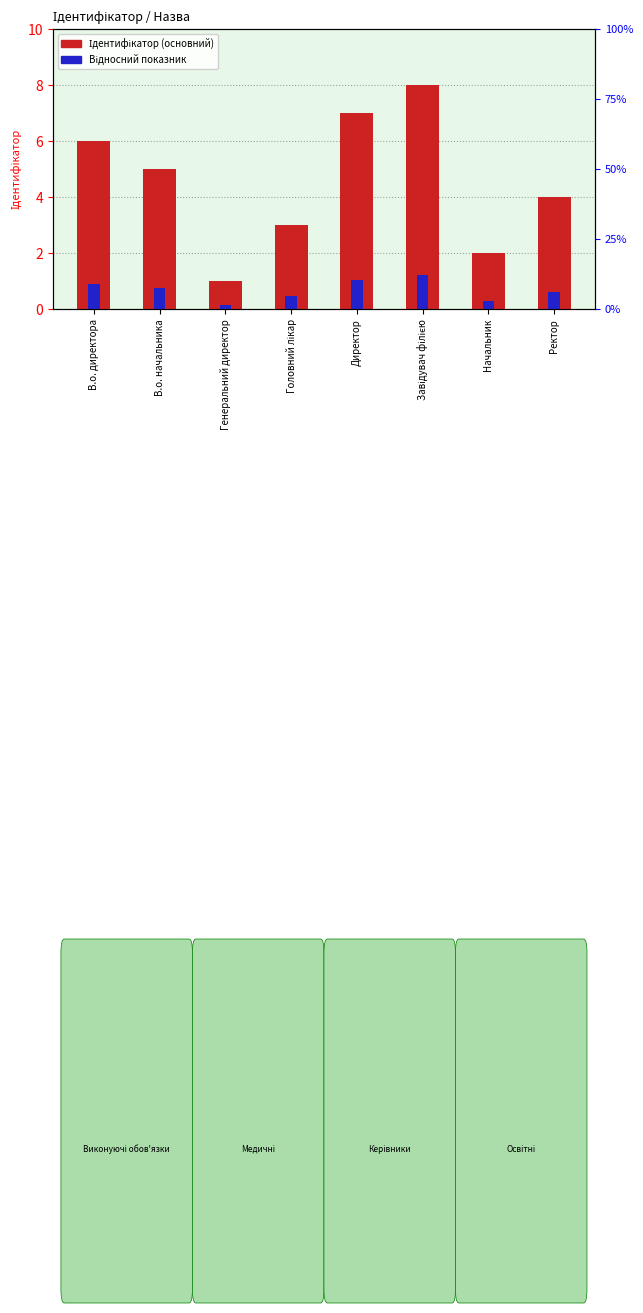

The Відносний показник series shows 1.1 at Директор. True or false?

True